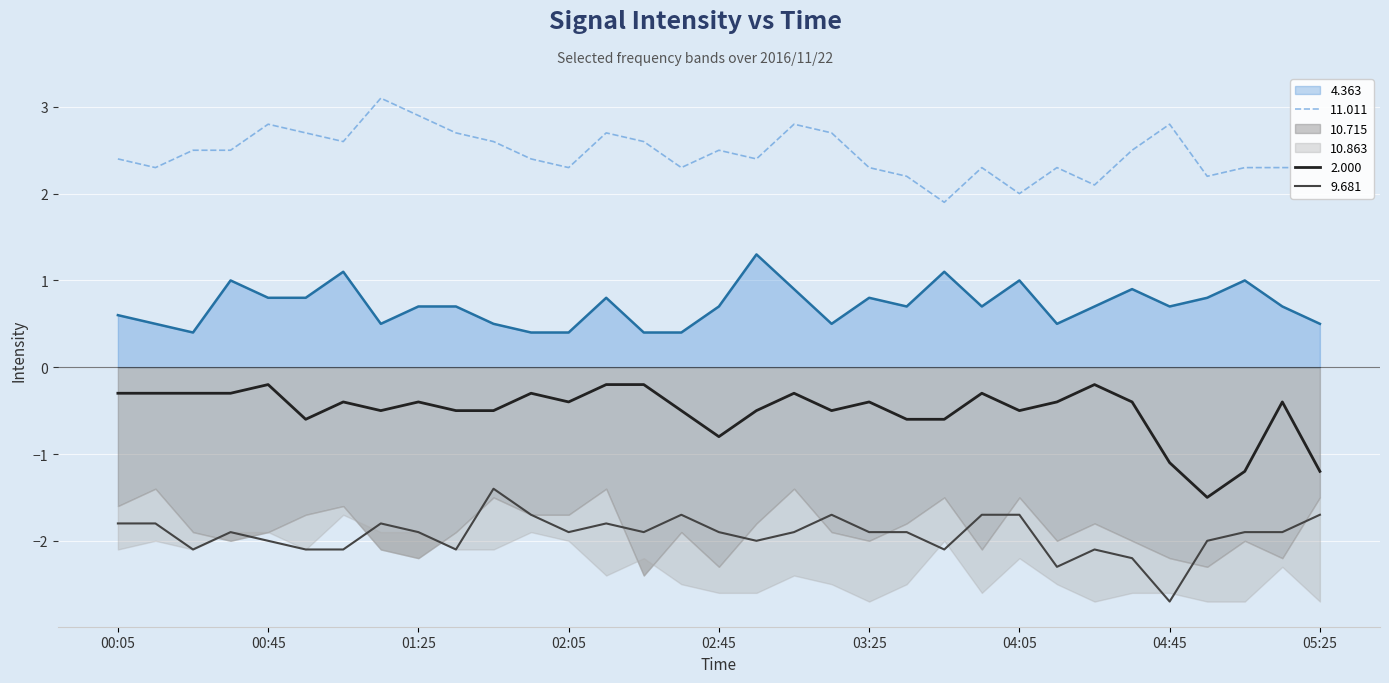

How many lines are shown in the chart?

4